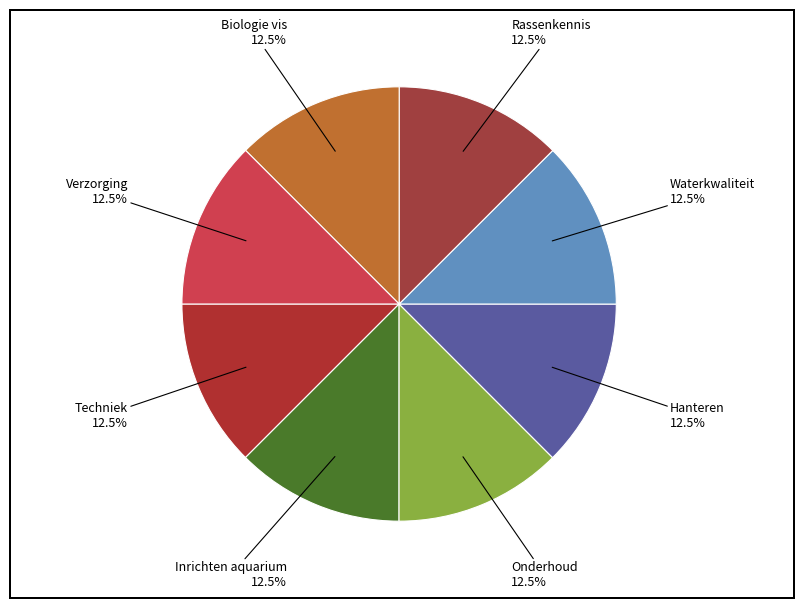

Does Rassenkennis account for over 50% of the chart?

No